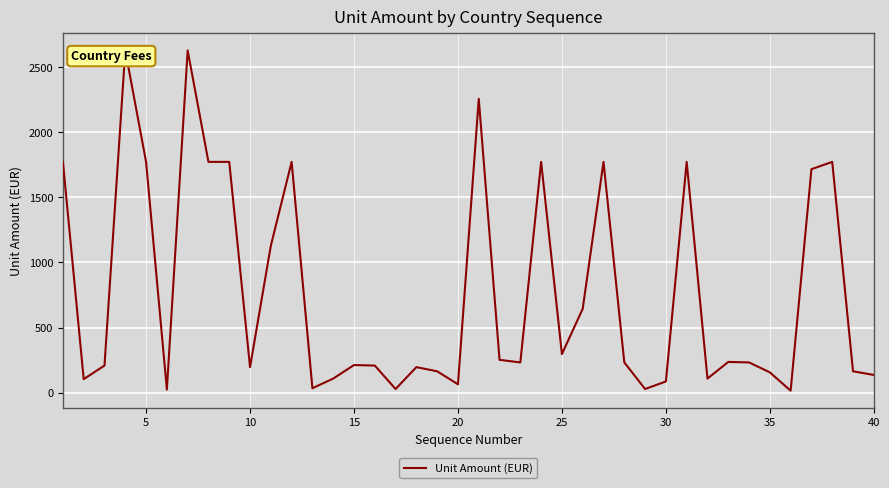

Is this an area chart (filled region under the line)?

No